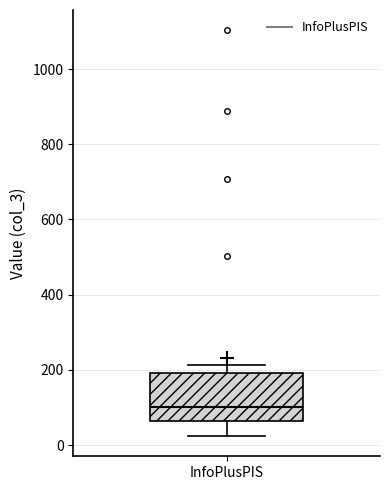

Transcribe this box plot: give where the median line is, the range the box spans, and where the two whiskers end, as read against the y-axis. The values are not printed on the chart, so give them approximately, as read against the axis.

median 100, box 60 to 200, whiskers 20 to 220